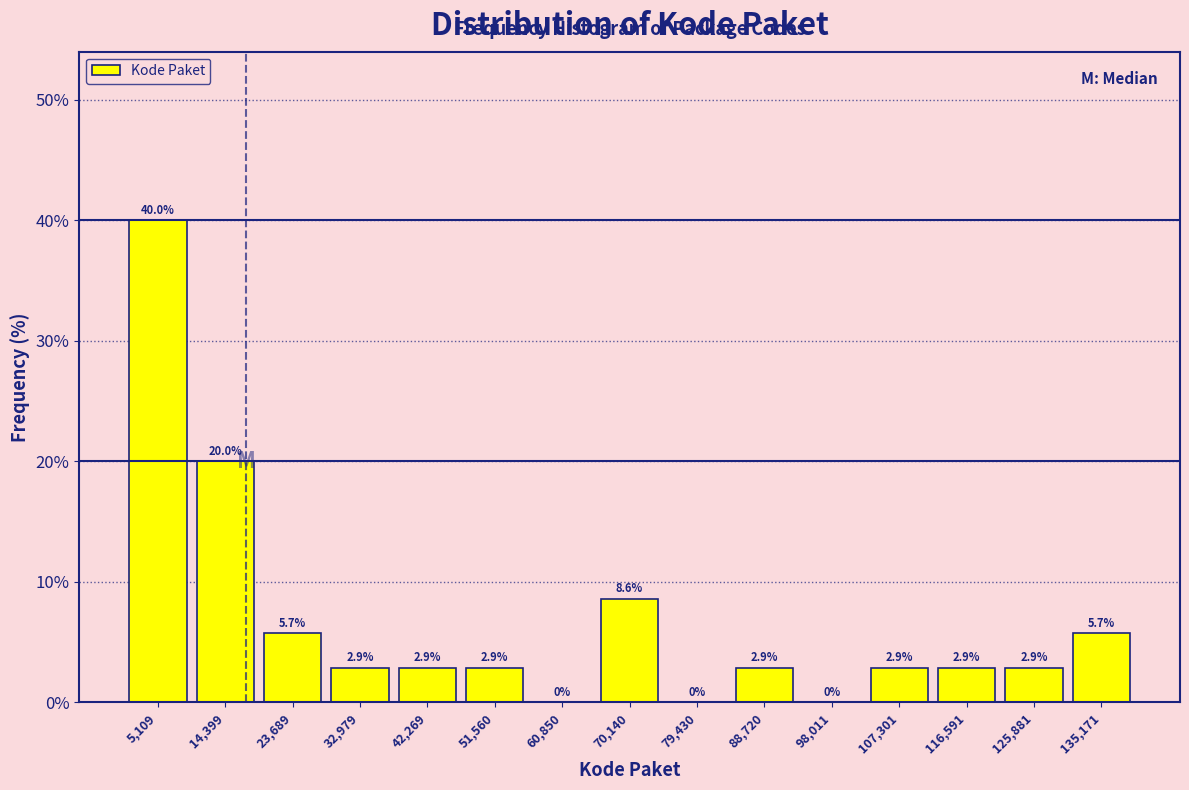

How tall is the bar that spans 103000 to 112000 on the x-axis? The bar edges are not printed on the chart, so give them approximately, as read against the axis.

2.9